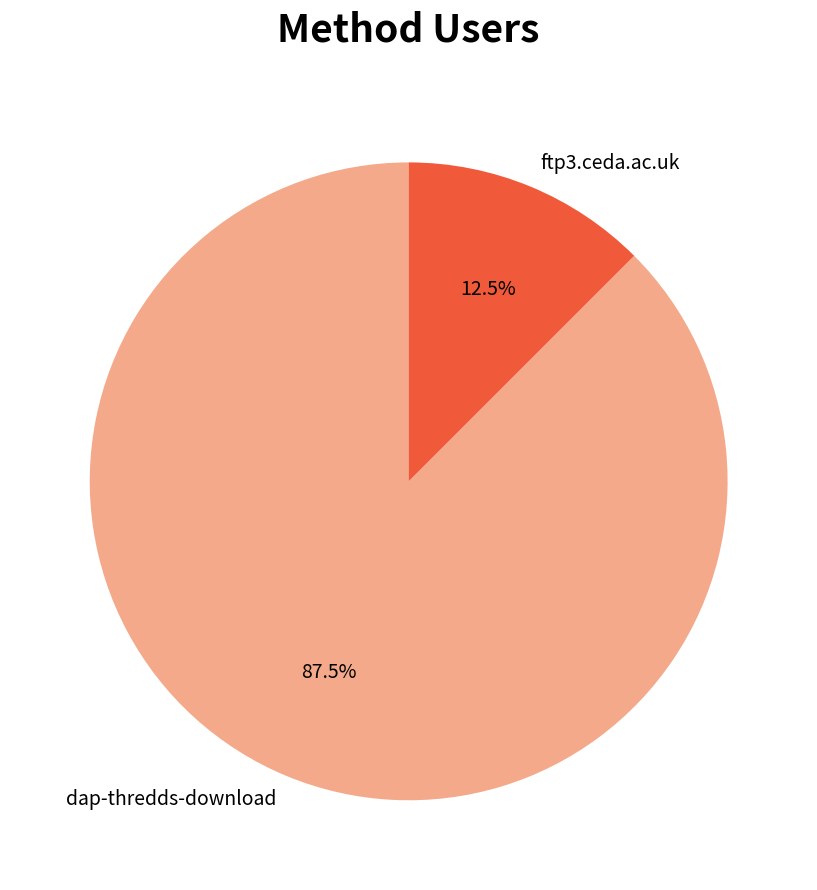

Between dap-thredds-download and ftp3.ceda.ac.uk, which is larger?

dap-thredds-download